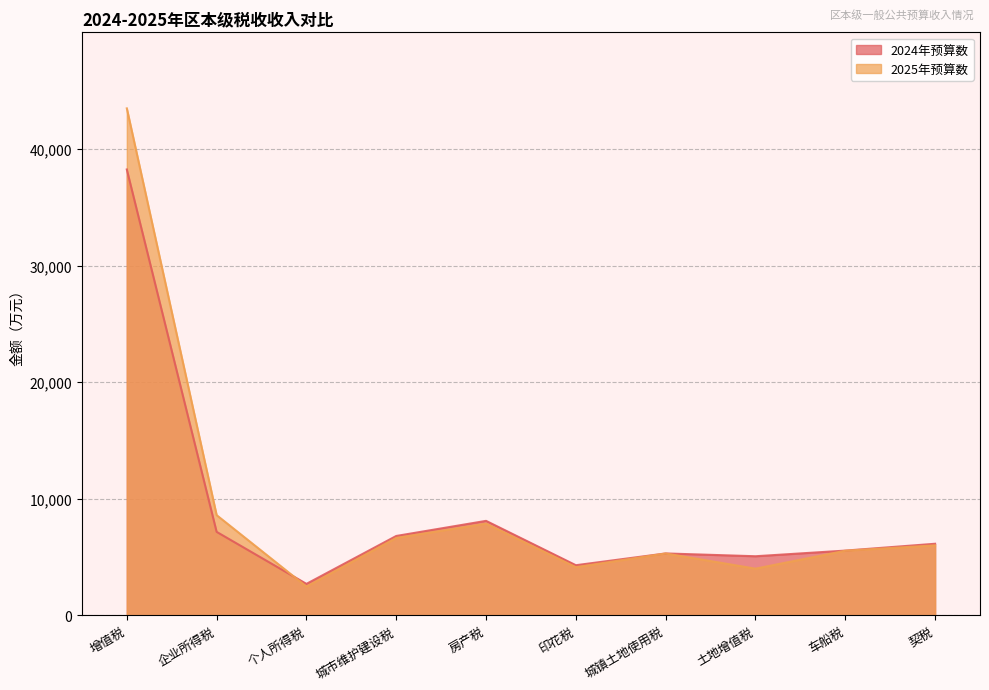

How many categories are shown in the chart?

10